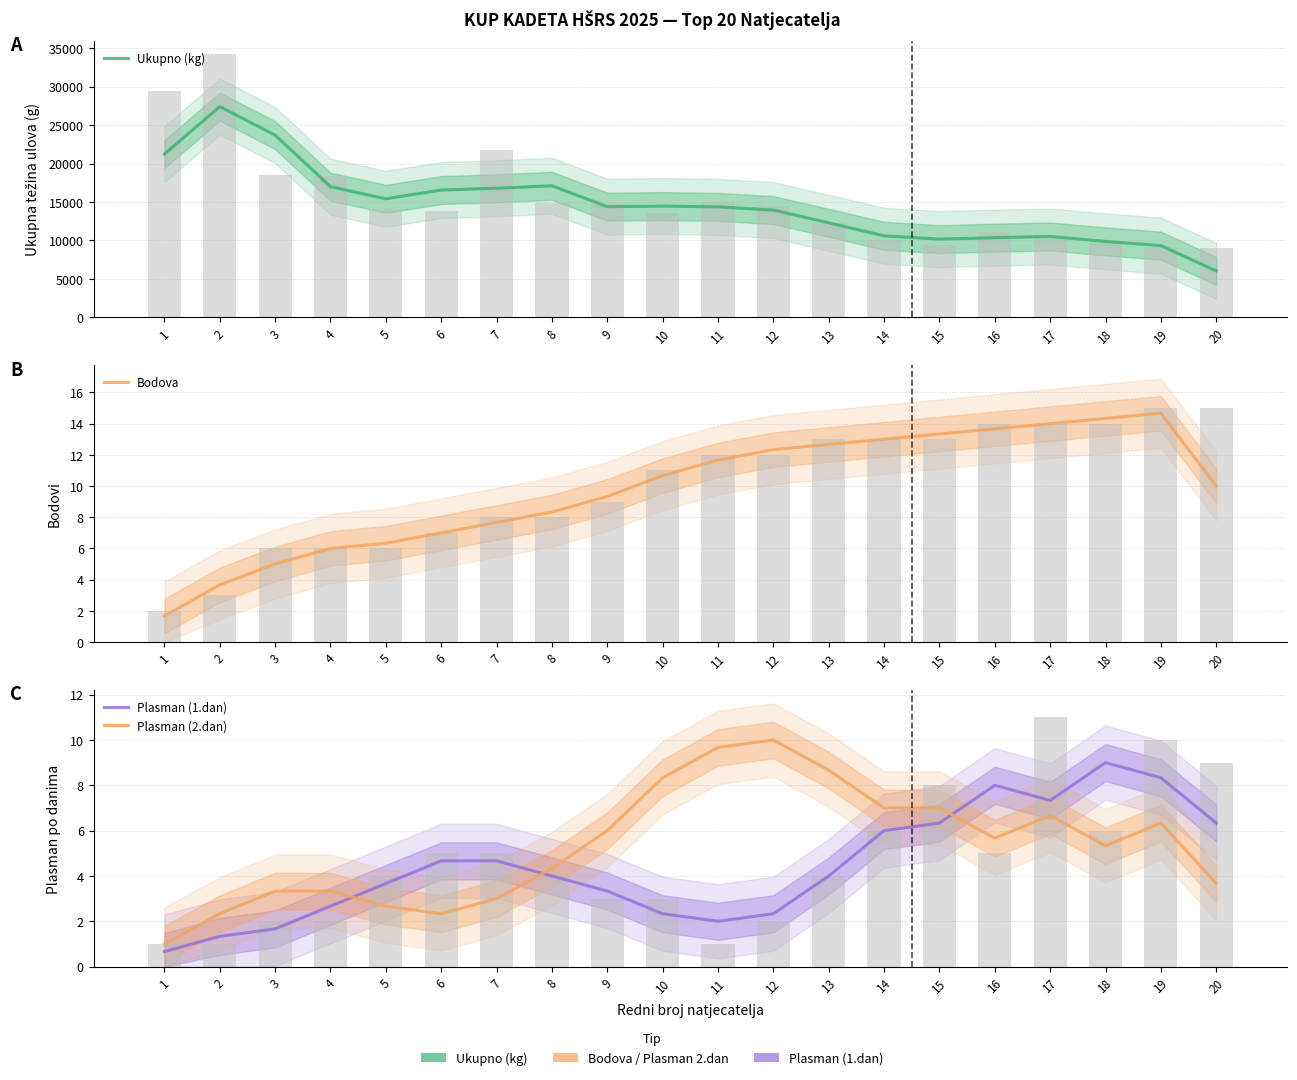

At which category is the sum across all series the highest?

2